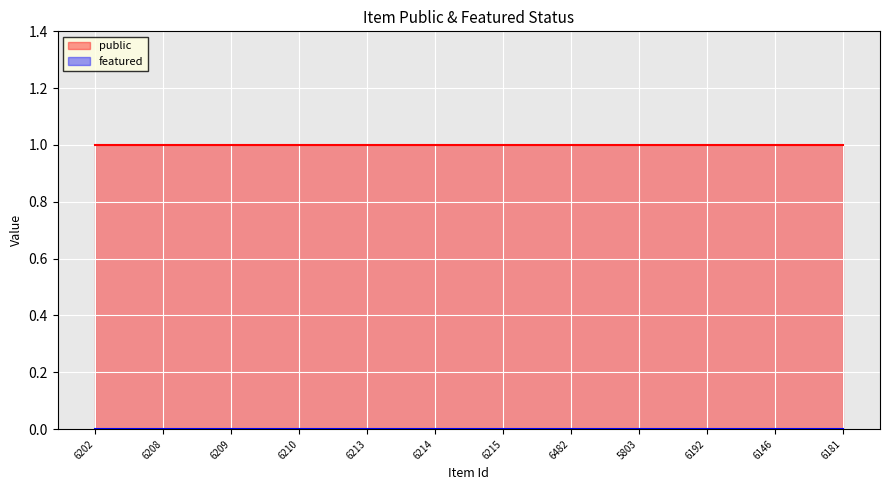

List the series in order of their peak value, highest first.

public, featured